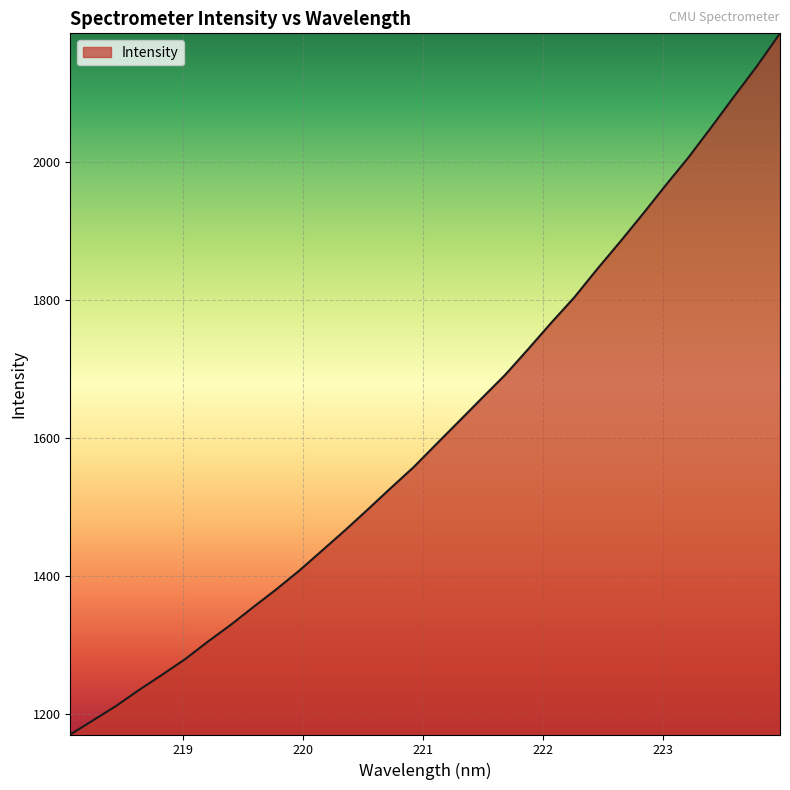

How many distinct data groups are displayed?

1